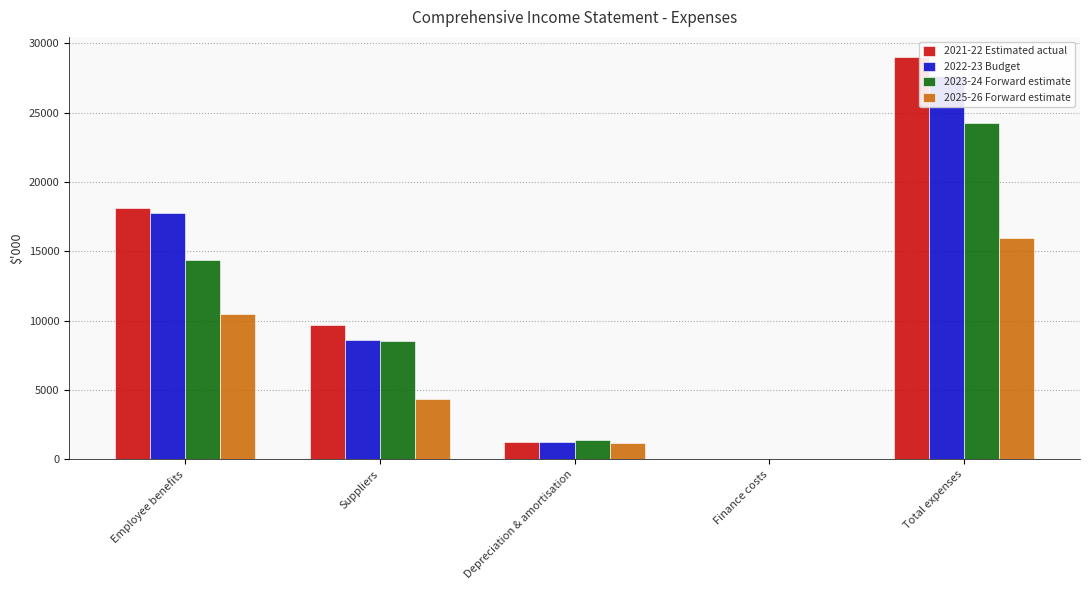

At which category is the sum across all series the highest?

Total expenses